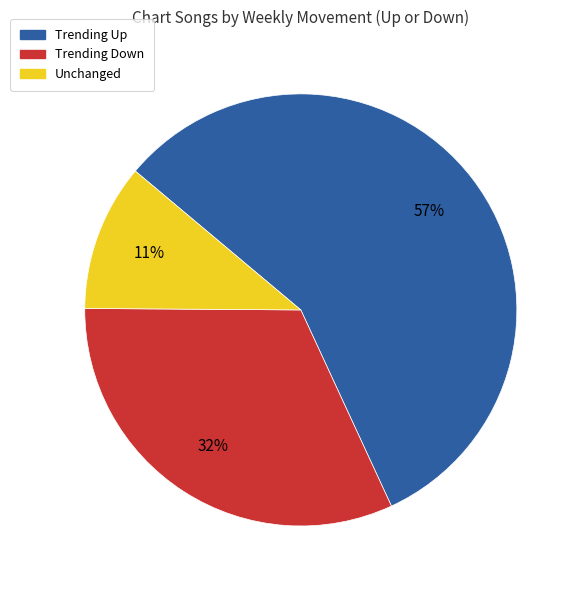

To the nearest percent, what is the average slice percentage?

33%